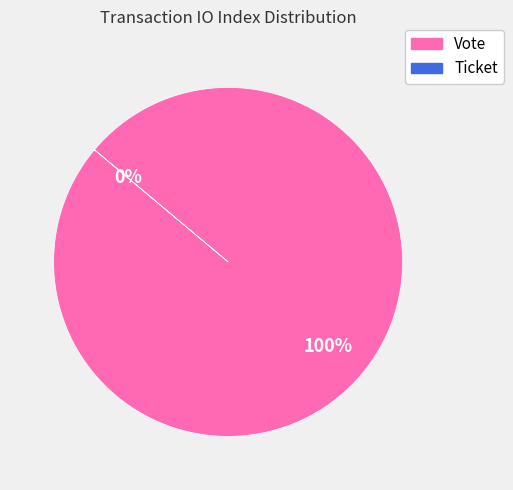

What is the change in value from Vote to Ticket?

-1